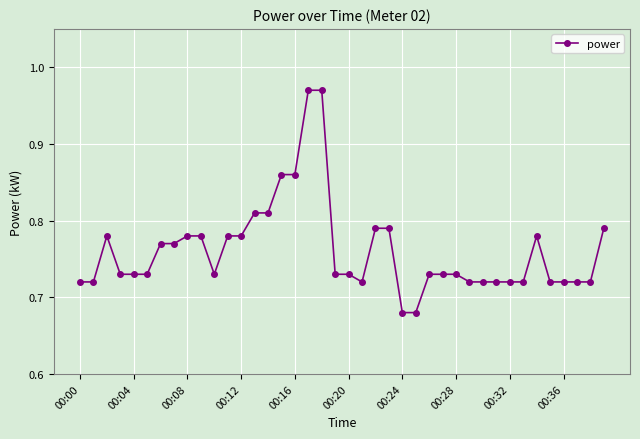

What is the difference between the maximum and second lowest values?

0.3